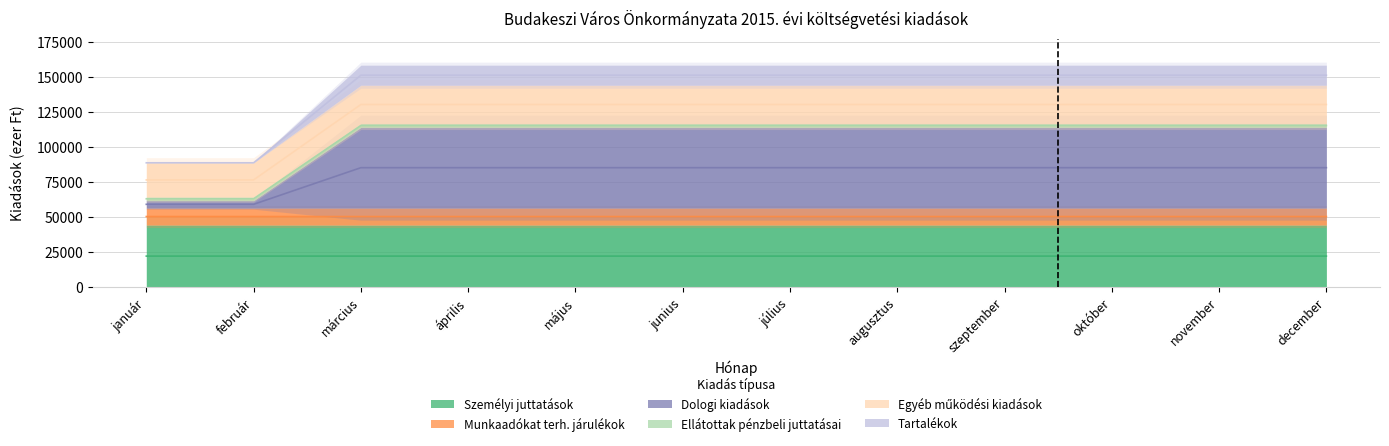

What is the label of the 12th point from the right?

január